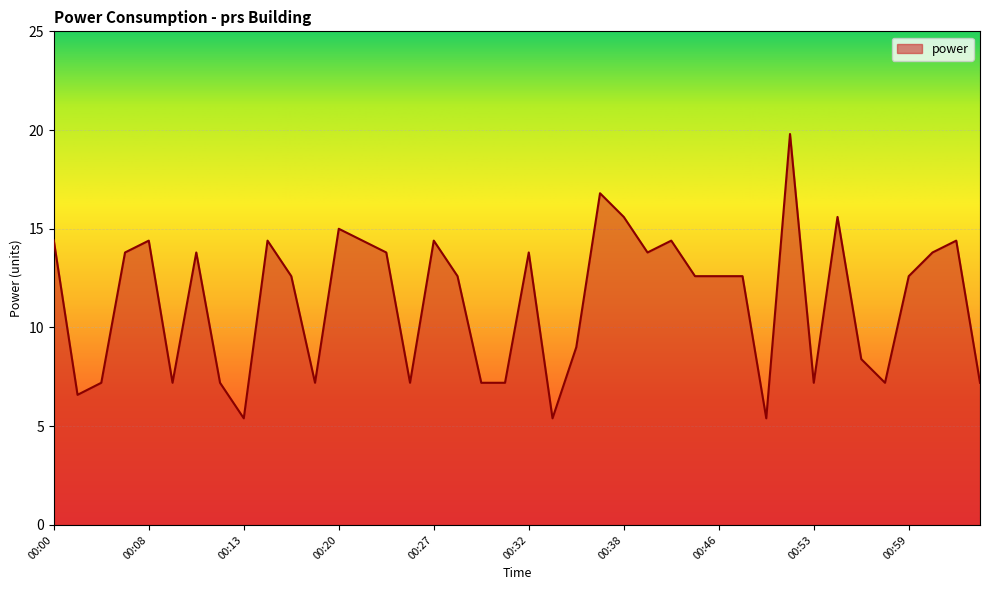

What is the minimum value shown in the chart?

5.4